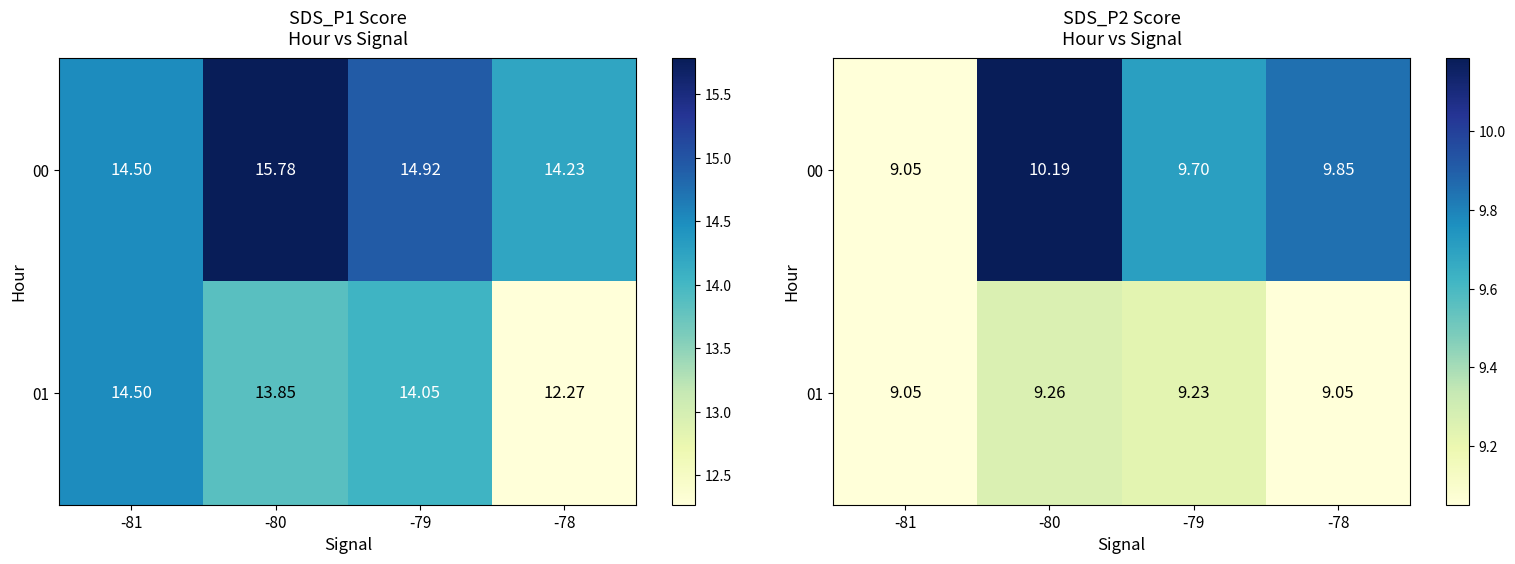

Between -79 and -80, which is larger?

-80